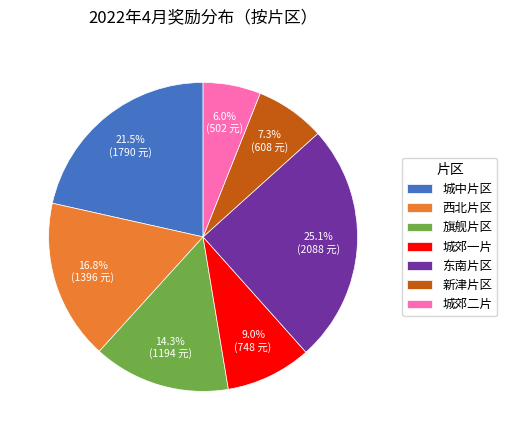

Approximately how many times larger is the value at 城郊一片 compared to 西北片区?

0.5